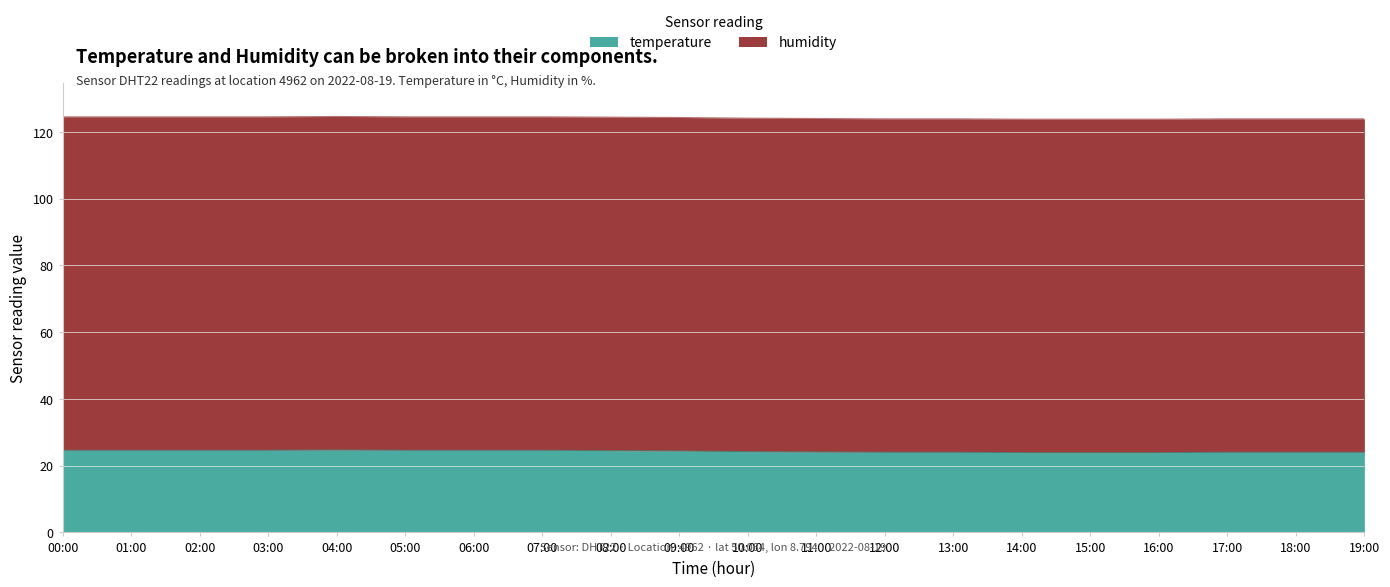

What is the lowest value of the temperature series?

23.9